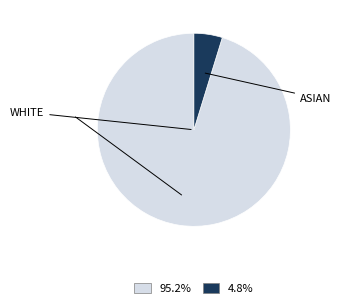

Is 4.8% the majority of the pie?

No